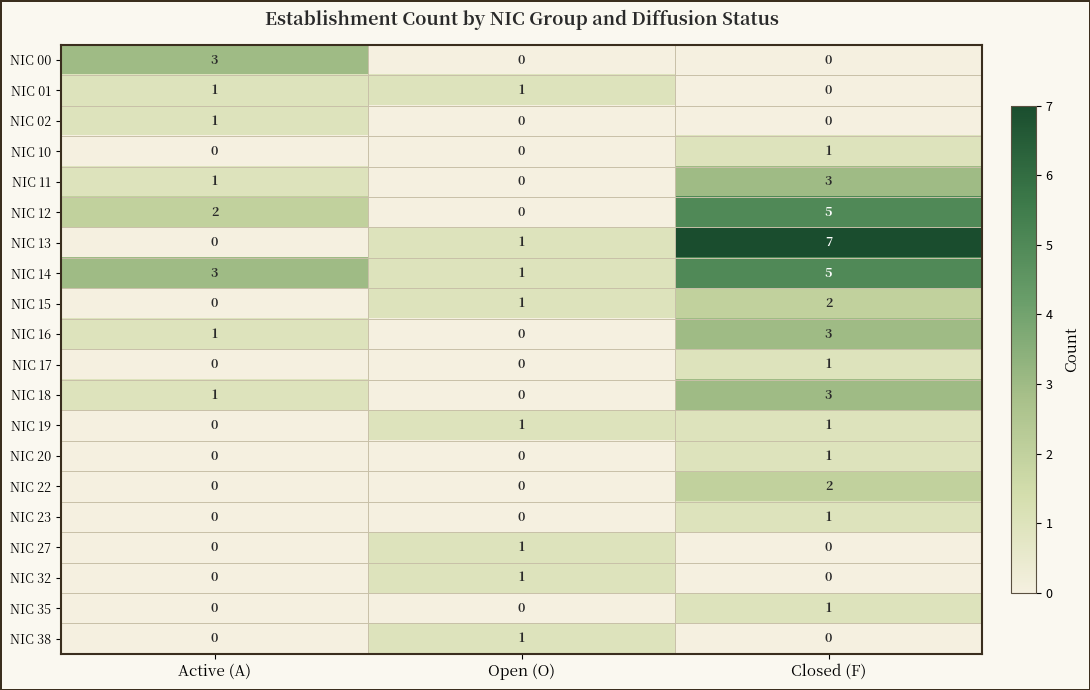

The NIC 17 series shows 1 at Closed (F). True or false?

True